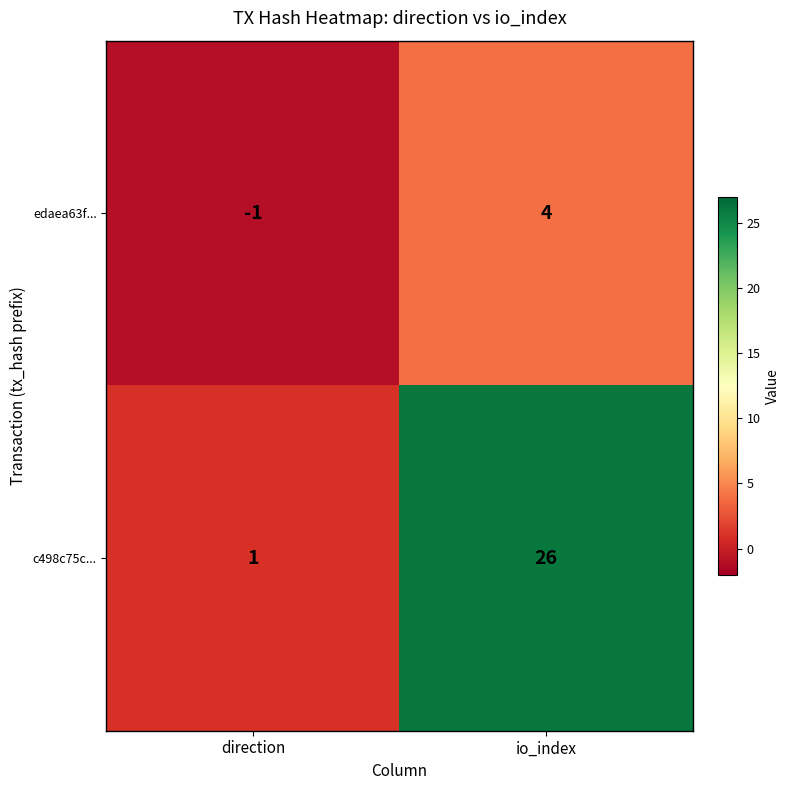

Reading right to left, transcribe all the data shown in this chart.

edaea63f...: io_index=4	direction=-1
c498c75c...: io_index=26	direction=1